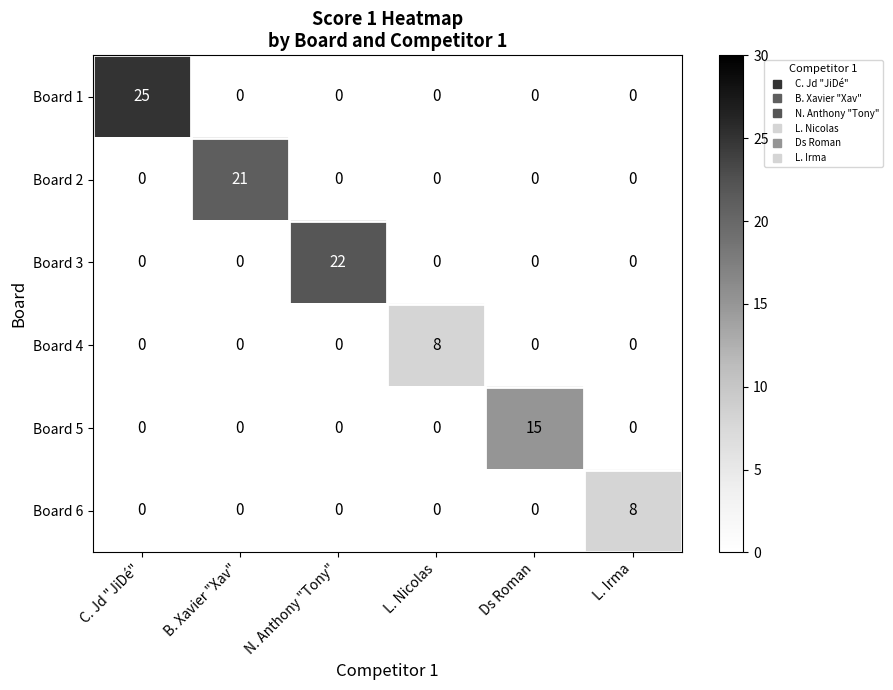

Between N. Anthony "Tony" and L. Nicolas, which series saw the biggest shift?

Board 3